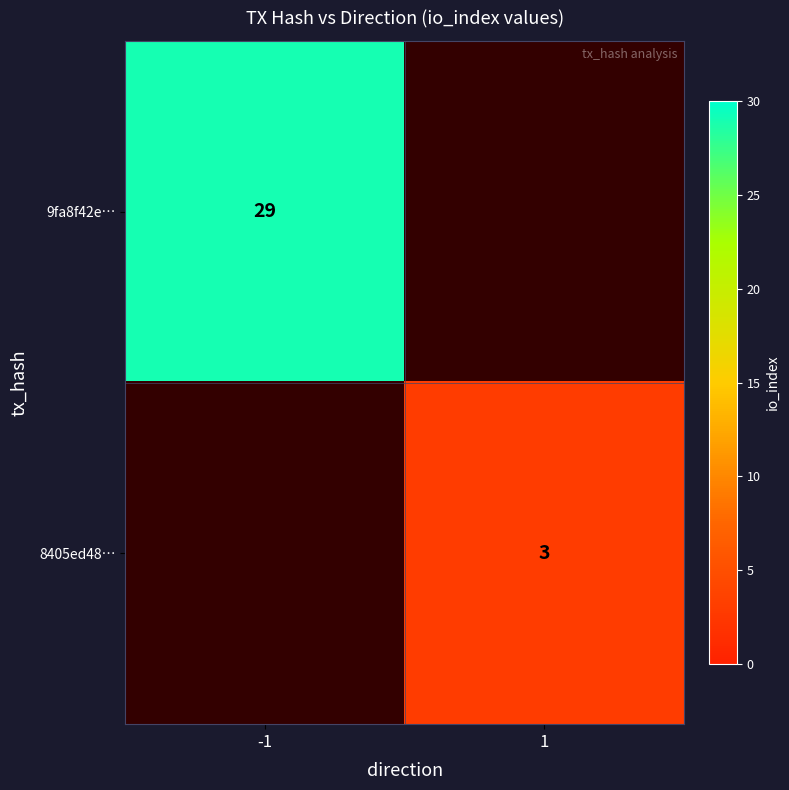

What is the smallest value displayed?

3.0